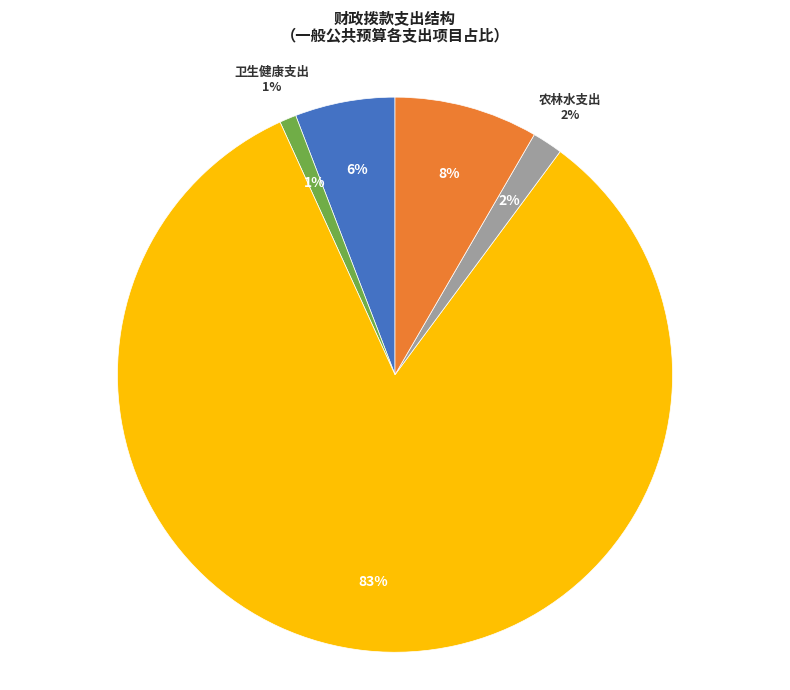

What percentage is the 住房保障支出 slice, to the nearest percent?

8%